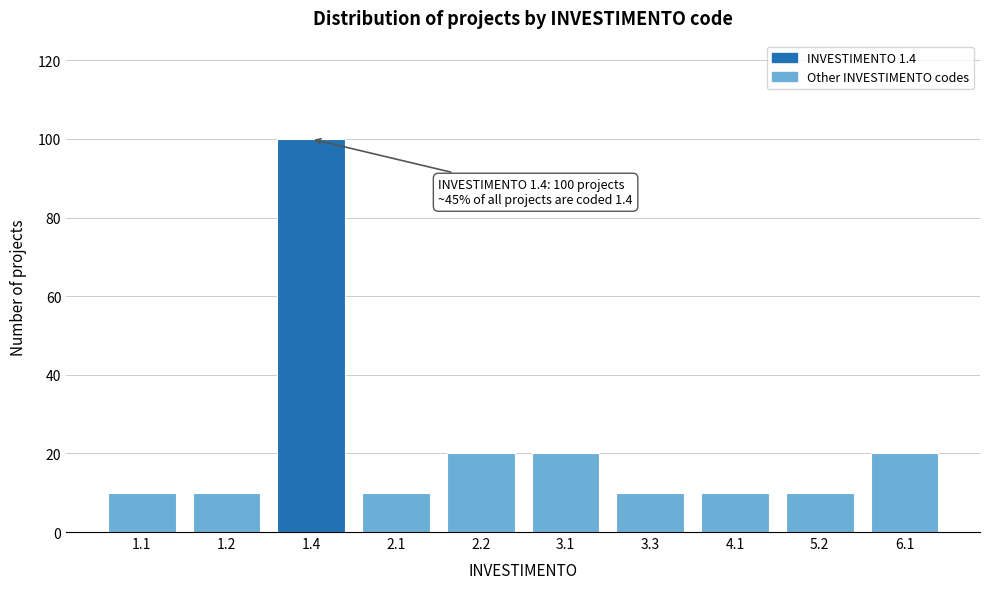

Reading right to left, transcribe all the data shown in this chart.

6.1=20	5.2=10	4.1=10	3.3=10	3.1=20	2.2=20	2.1=10	1.4=100	1.2=10	1.1=10